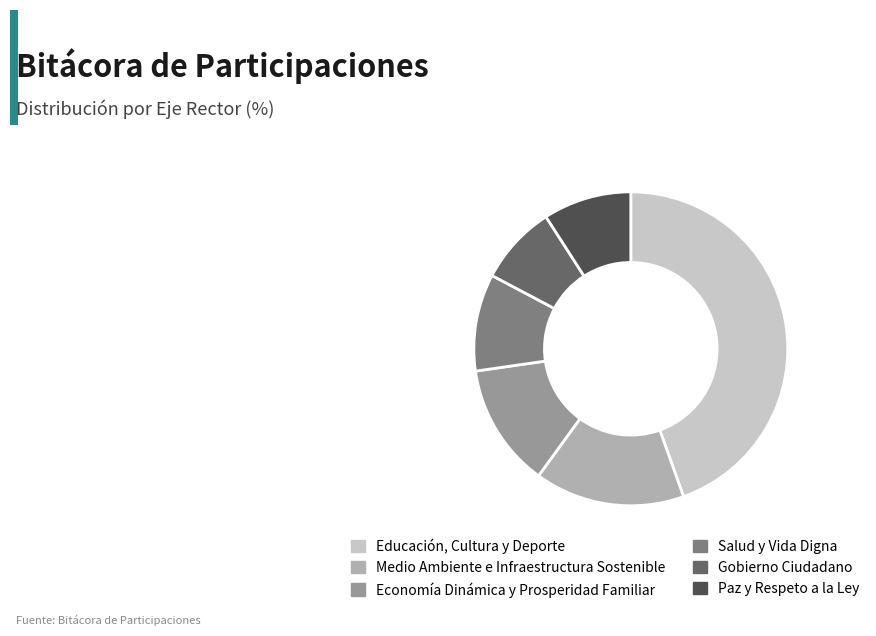

Which slice is the smallest?

Gobierno Ciudadano